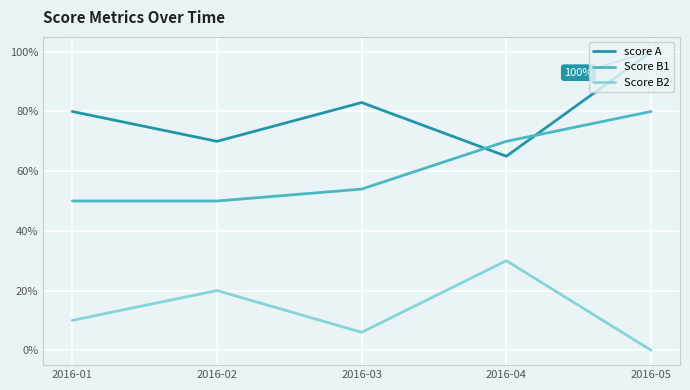

Reading left to right, extract all data points from this chart.

score A: 0.8	0.7	0.8	0.7	1.0
Score B1: 0.5	0.5	0.5	0.7	0.8
Score B2: 0.1	0.2	0.1	0.3	0.0